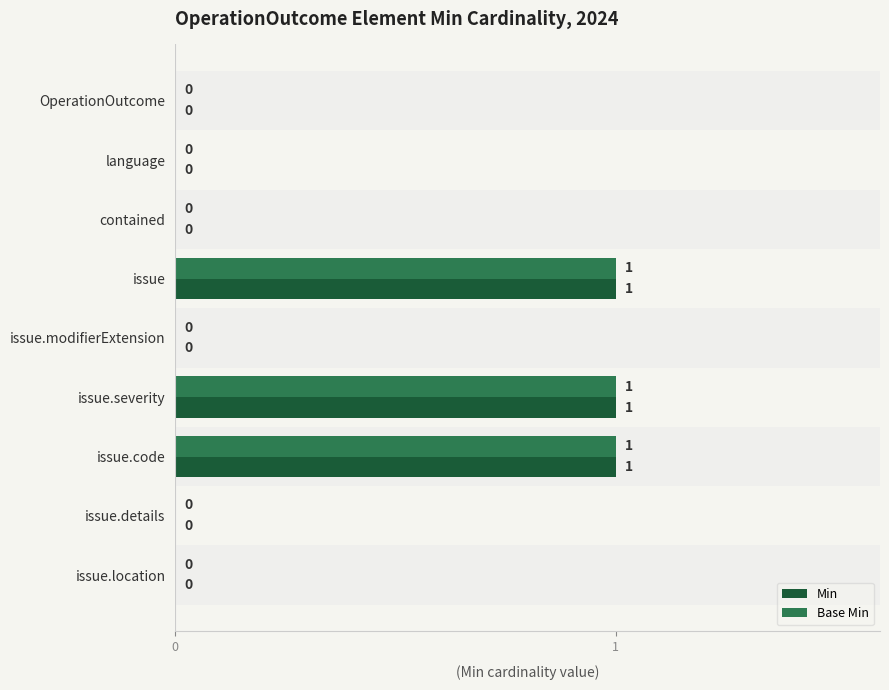

What is the sum of all Base Min values?

3